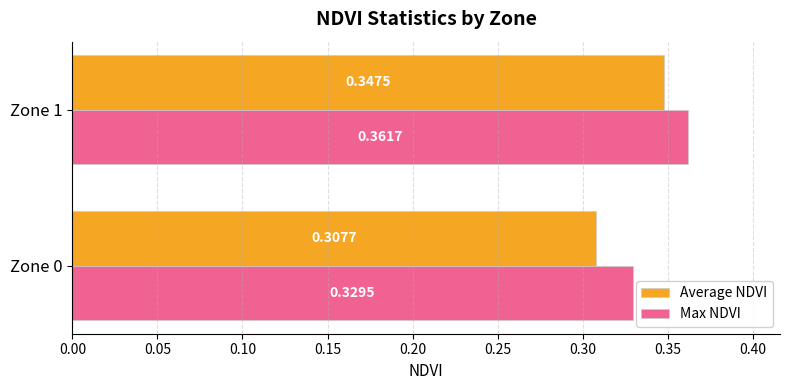

Which series has the largest total across all categories?

Max NDVI